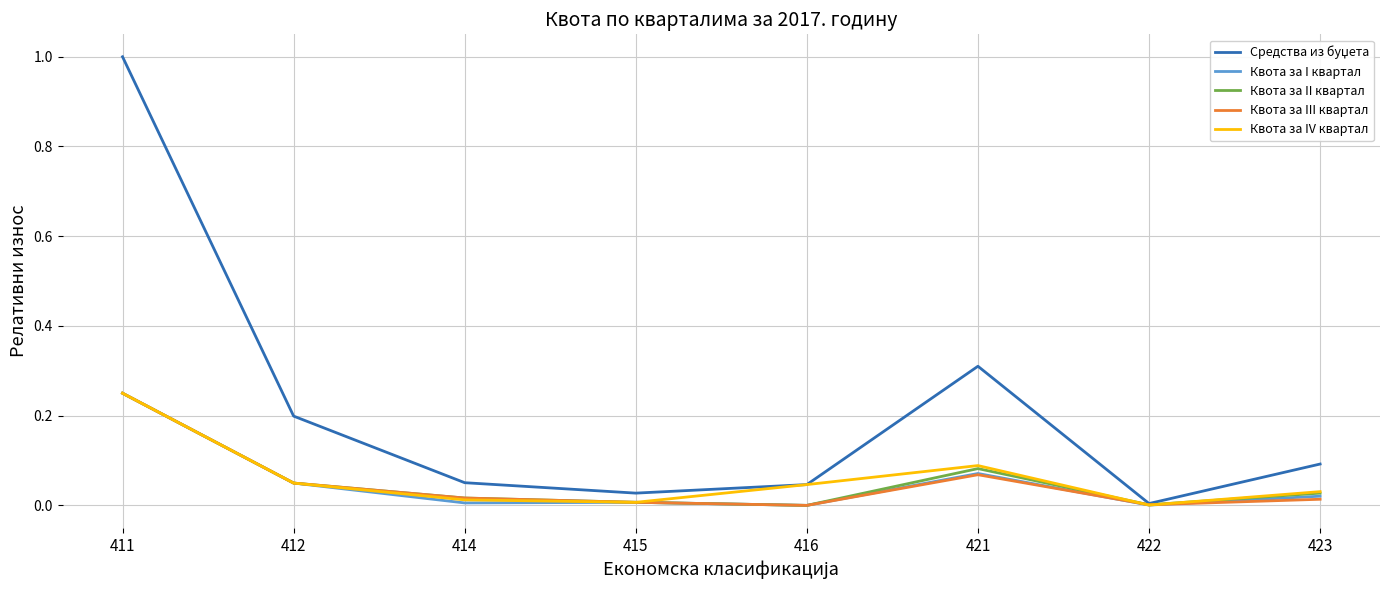

The Квота за I квартал series shows 0.1 at 416. True or false?

False